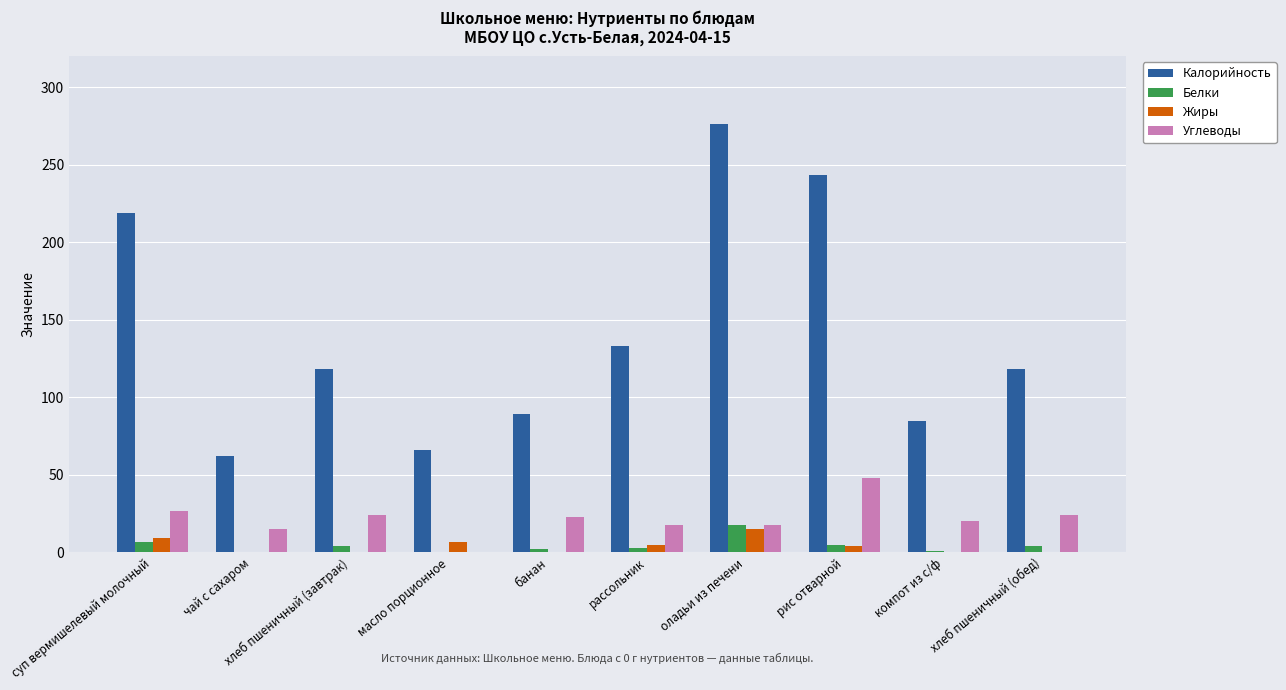

How many groups of bars are there?

10